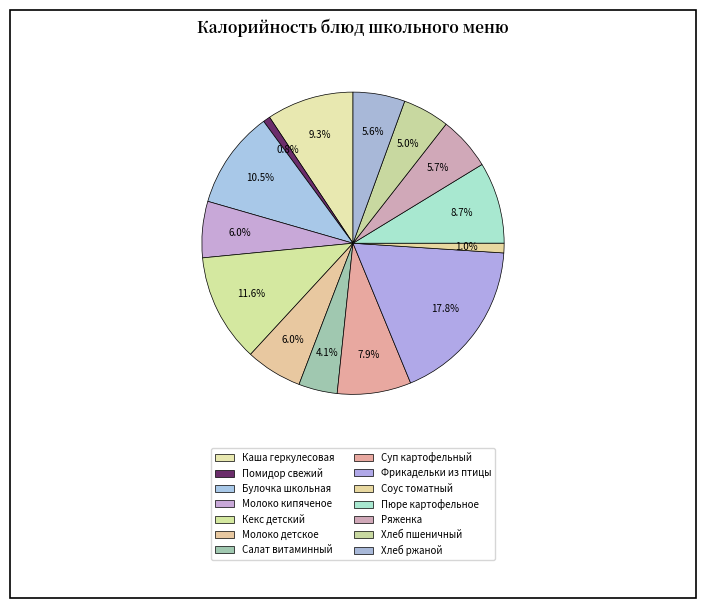

Which category has the biggest portion of the pie?

Фрикадельки из птицы